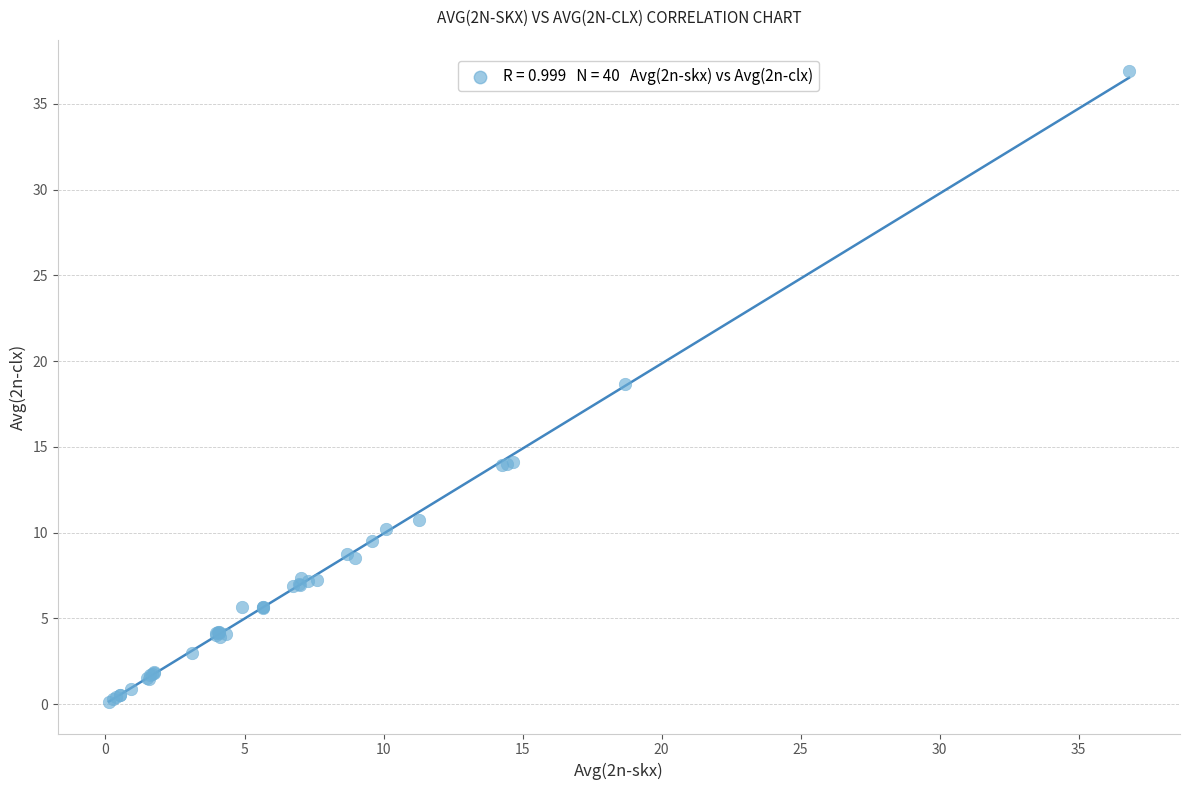

What Y value in the scatter plot is closest to 18?

18.6